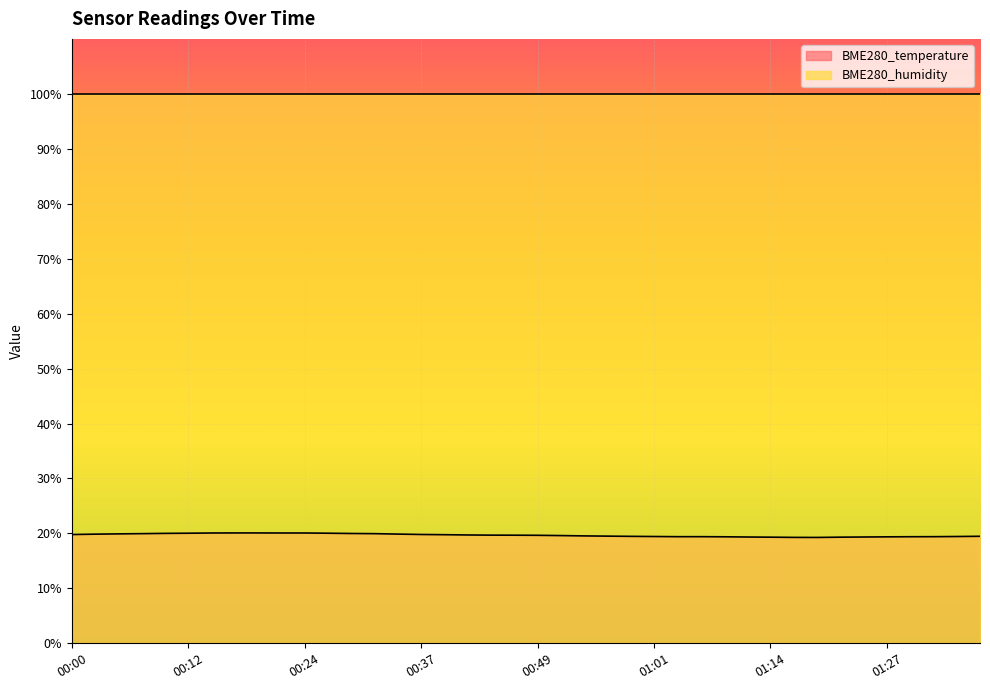

List the labels in order of value, largest first.

00:17, 00:19, 00:14, 00:22, 00:24, 00:12, 00:27, 00:09, 00:29, 00:07, 00:32, 00:04, 00:34, 00:02, 00:37, 00:00, 00:39, 00:42, 00:44, 00:46, 00:49, 00:51, 00:54, 00:56, 01:37, 00:59, 01:01, 01:35, 01:04, 01:06, 01:32, 01:30, 01:09, 01:27, 01:11, 01:25, 01:14, 01:22, 01:16, 01:19